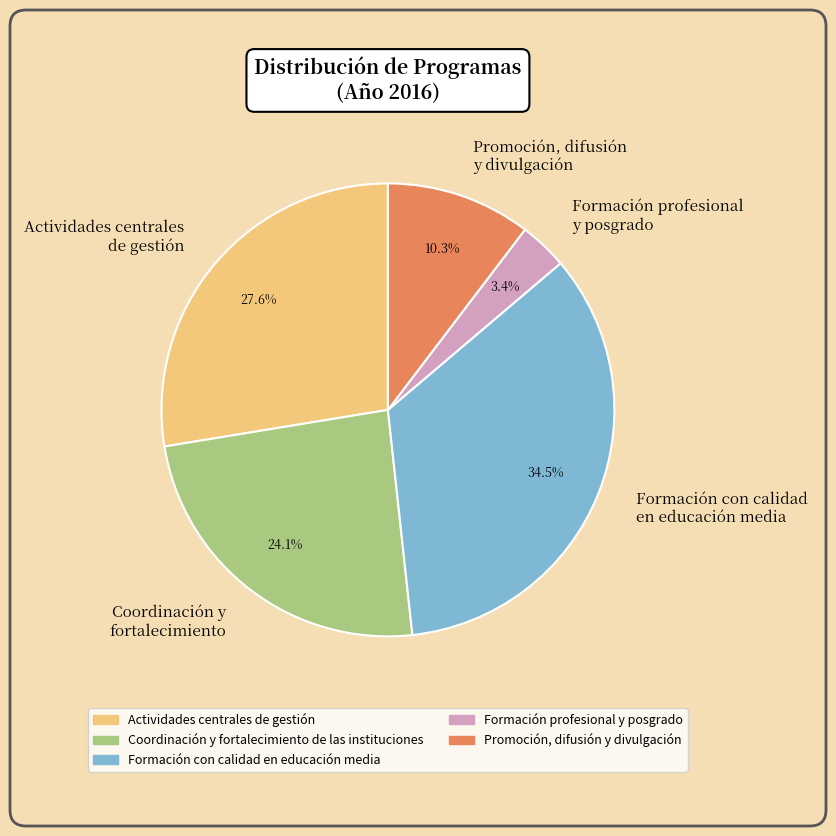

How many segments does this pie chart have?

5